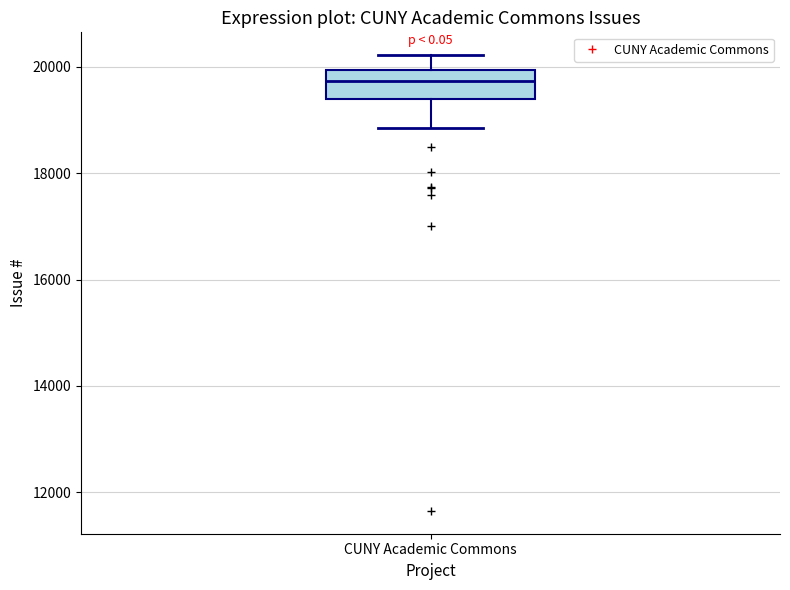

Read this box plot against the y-axis: the position of the median line, the range covered by the box, and the ends of both whiskers. The values are not printed on the chart, so give them approximately, as read against the axis.

median 19800, box 19400 to 20000, whiskers 18800 to 20200